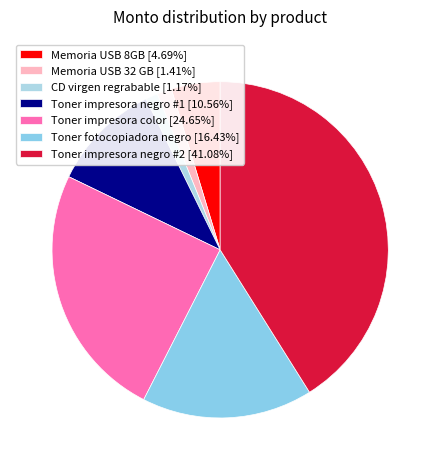

How many segments does this pie chart have?

7